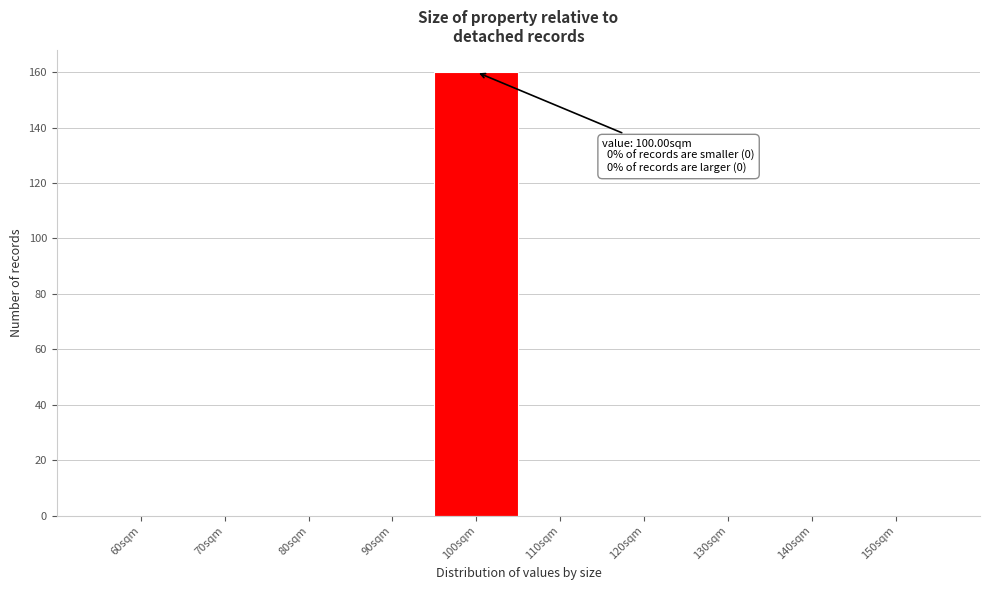

Reading left to right, what are all the values shown in this chart?

60sqm=0	70sqm=0	80sqm=0	90sqm=0	100sqm=160	110sqm=0	120sqm=0	130sqm=0	140sqm=0	150sqm=0